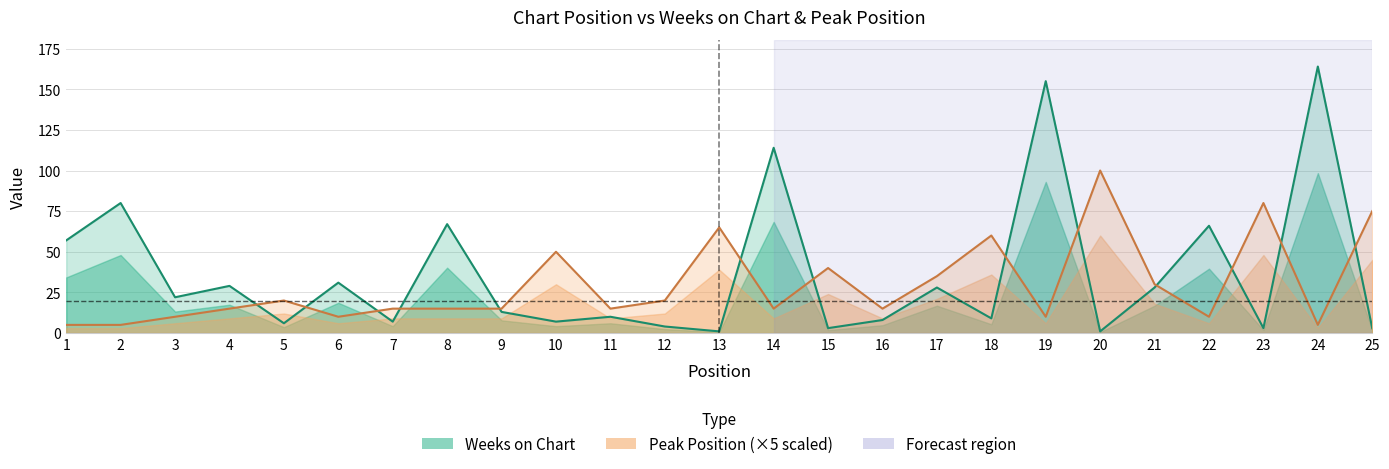

Is it true that Weeks on Chart equals 5 at 25?

False